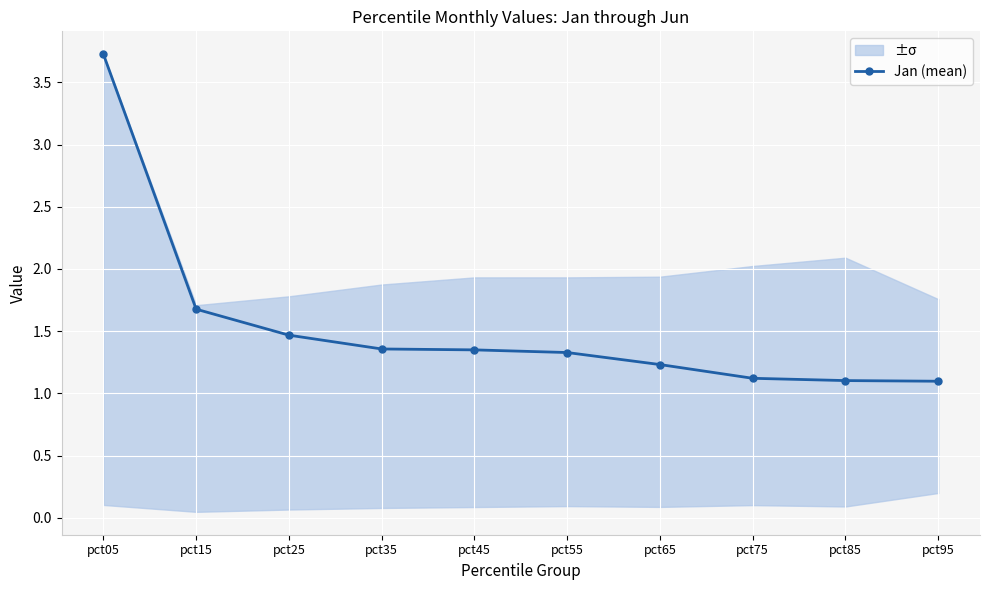

What is the value of the 8th point from the left?

1.1